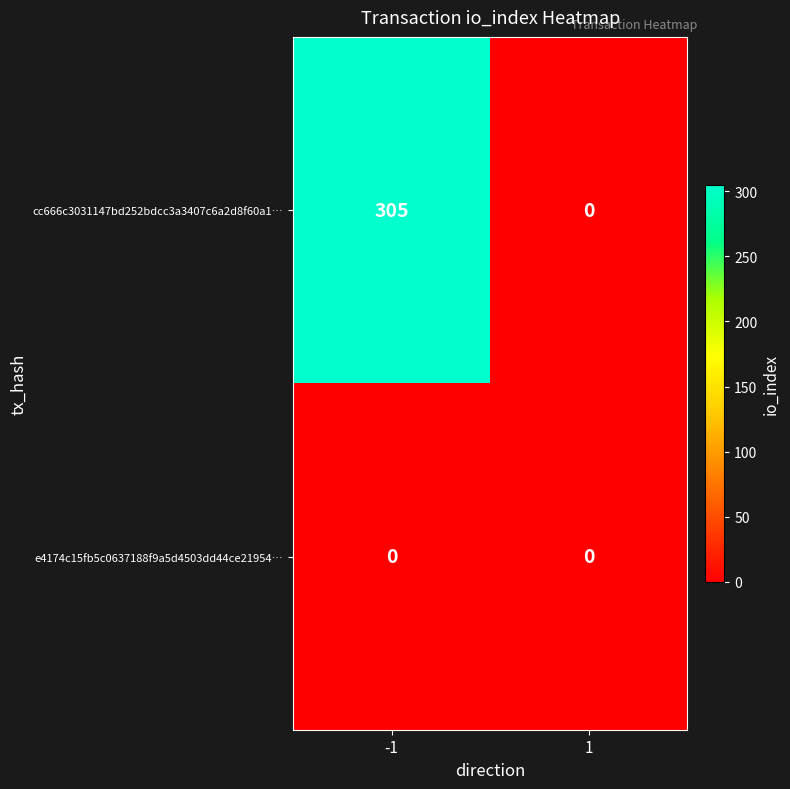

Reading left to right, extract all data points from this chart.

cc666c3031147bd252bdcc3a3407c6a2d8f60a1…: -1=305	1=0
e4174c15fb5c0637188f9a5d4503dd44ce21954…: -1=0	1=0